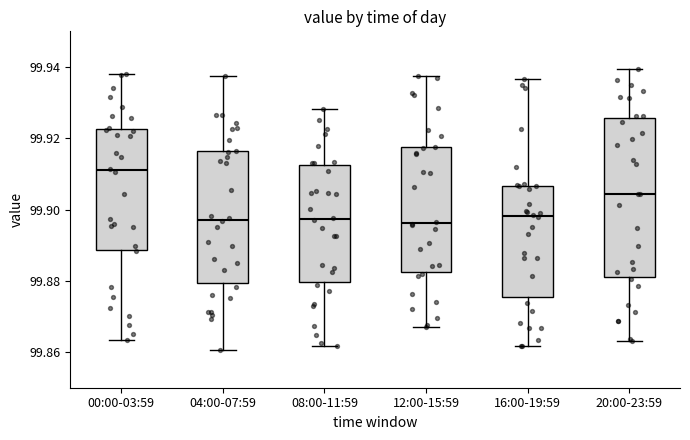

Comparing the boxes themselves (not the whiskers), which one is the tallest?

20:00-23:59